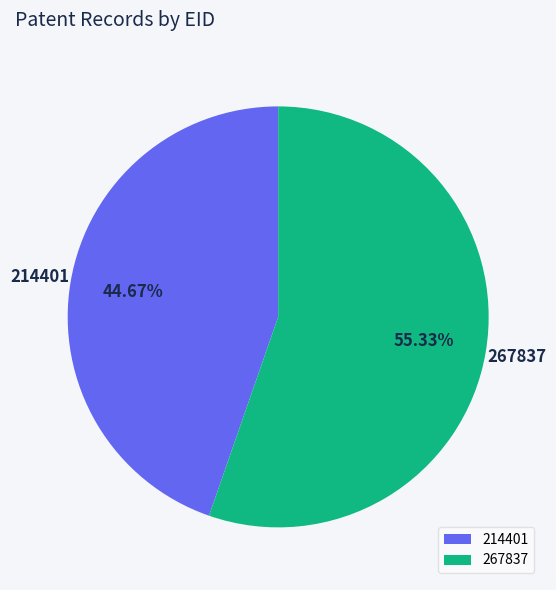

Rank the categories by value from lowest to highest.

214401, 267837